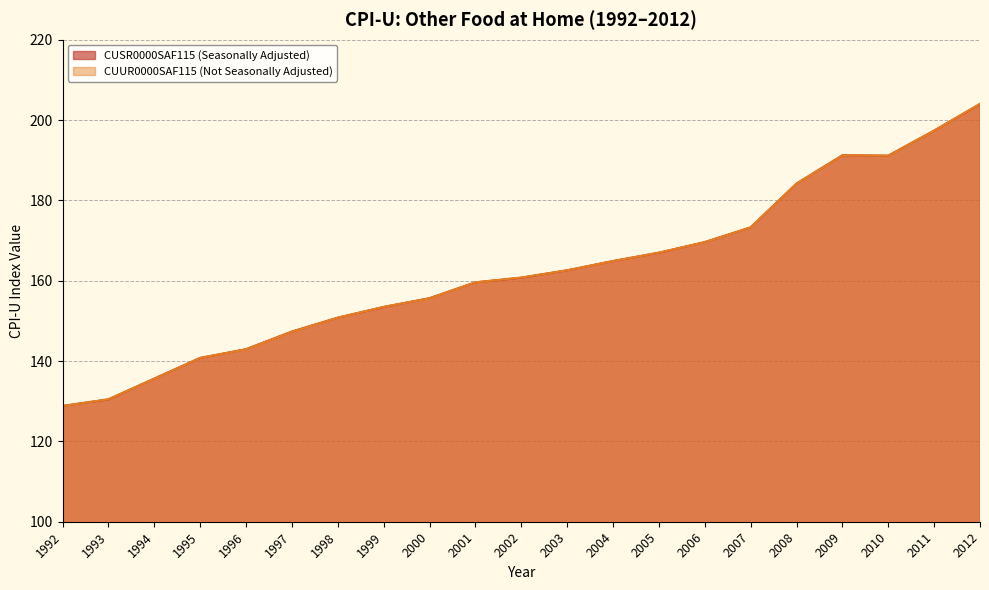

What is the sum of all CUUR0000SAF115 (Not Seasonally Adjusted) values?

3411.5